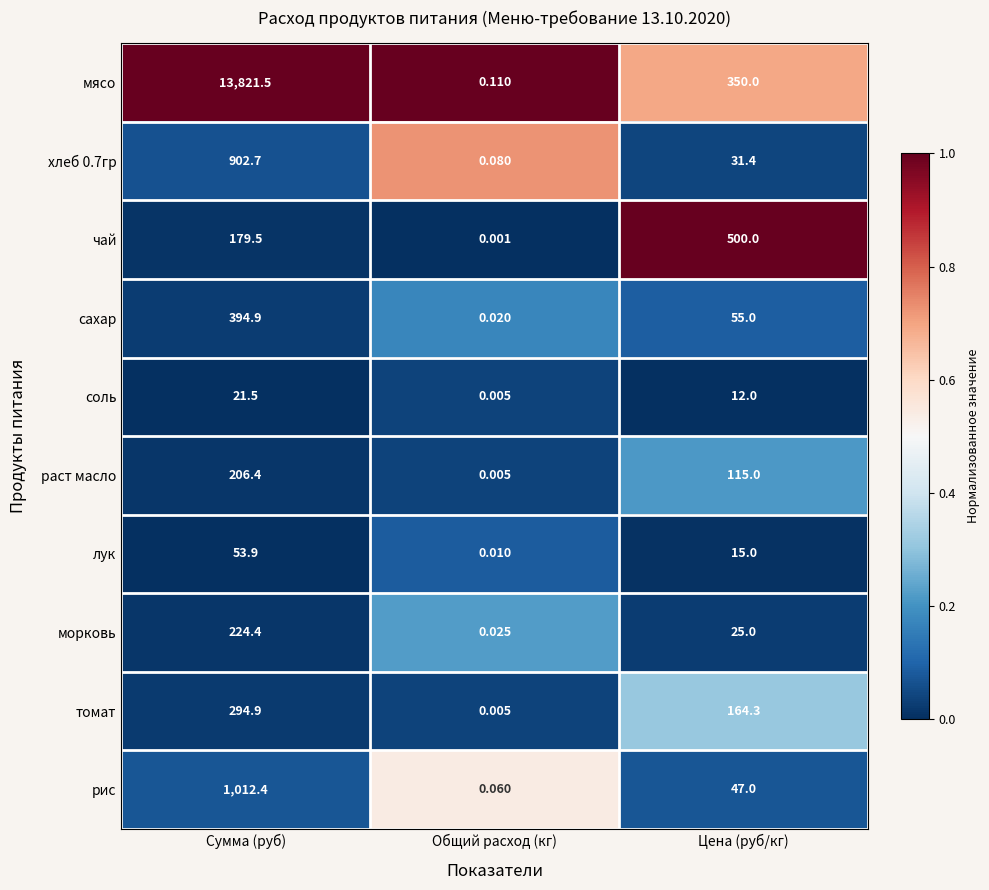

Which series changed the most between Общий расход (кг) and Цена (руб/кг)?

чай